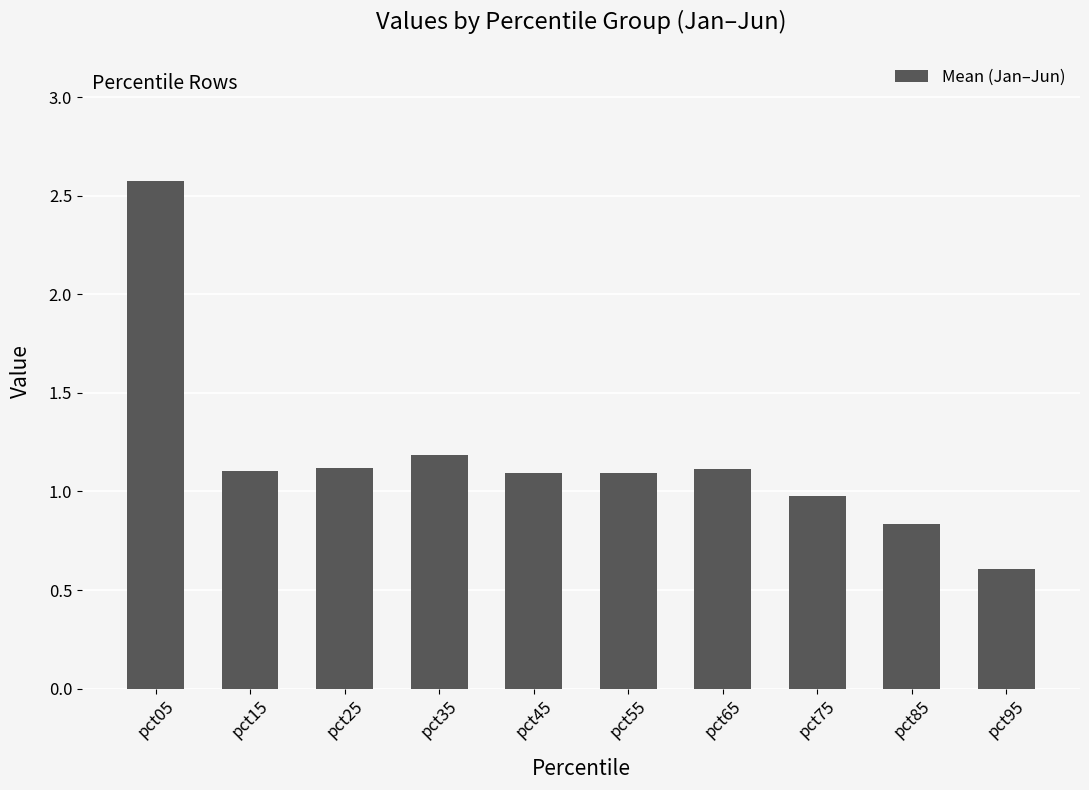

What is the minimum value shown in the chart?

0.6